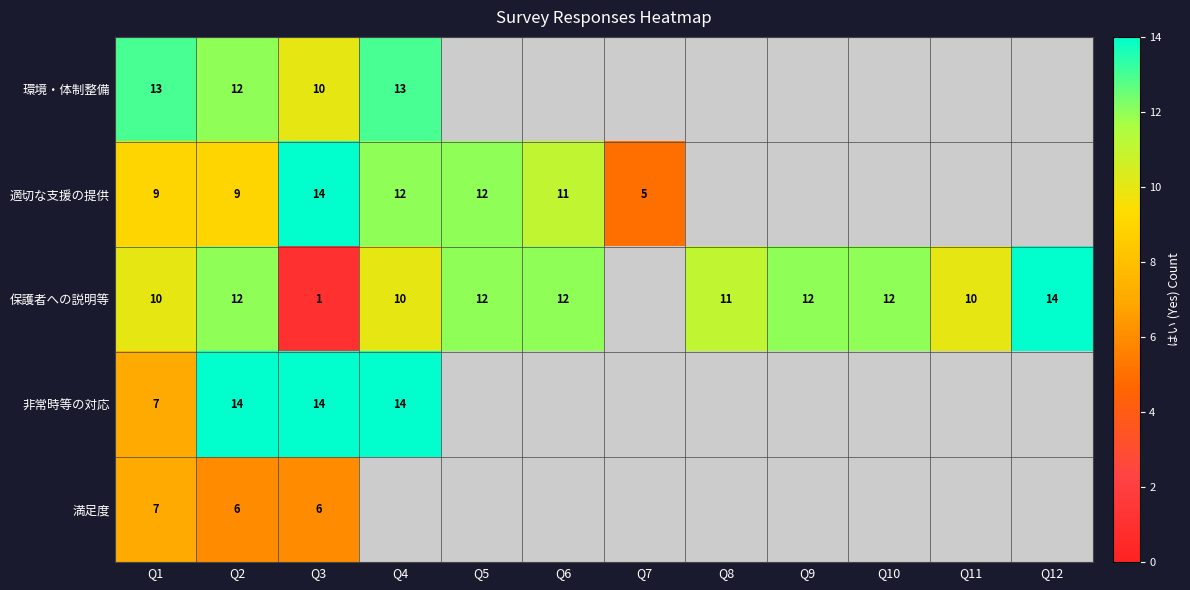

The value of 保護者への説明等 at Q5 is 12. True or false?

True